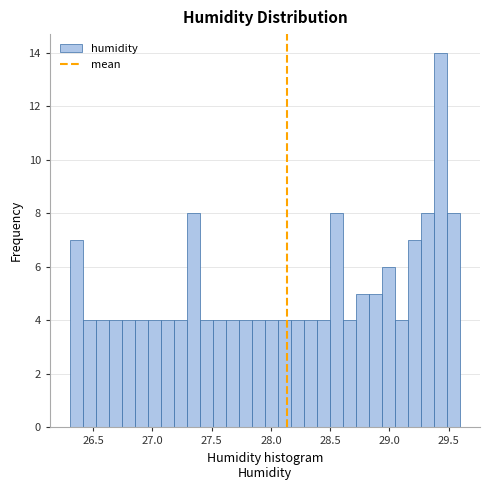

Around what value on the x-axis is the tallest bar? Give the approximate position of its centre, as read against the axis.

29.45